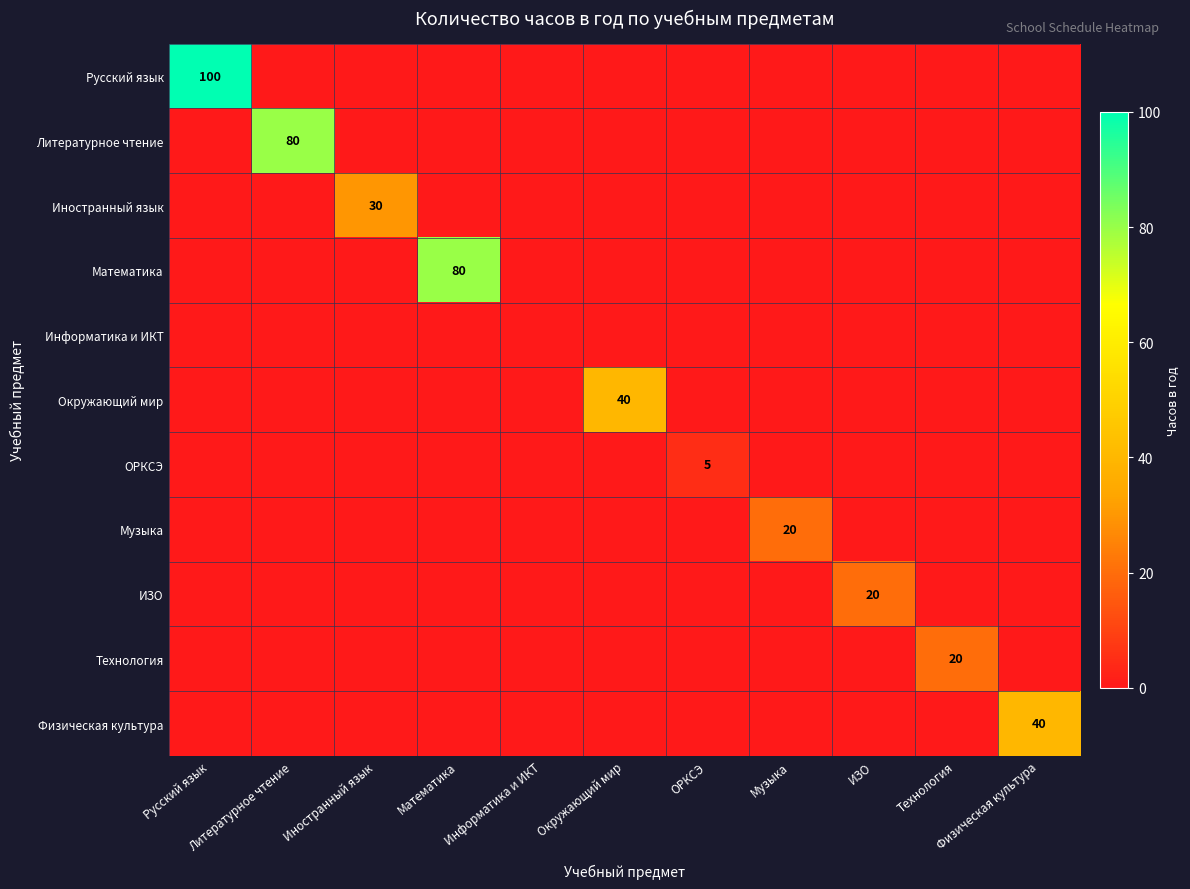

At Музыка, list the series in order from largest to smallest.

Музыка, Русский язык, Литературное чтение, Иностранный язык, Математика, Информатика и ИКТ, Окружающий мир, ОРКСЭ, ИЗО, Технология, Физическая культура